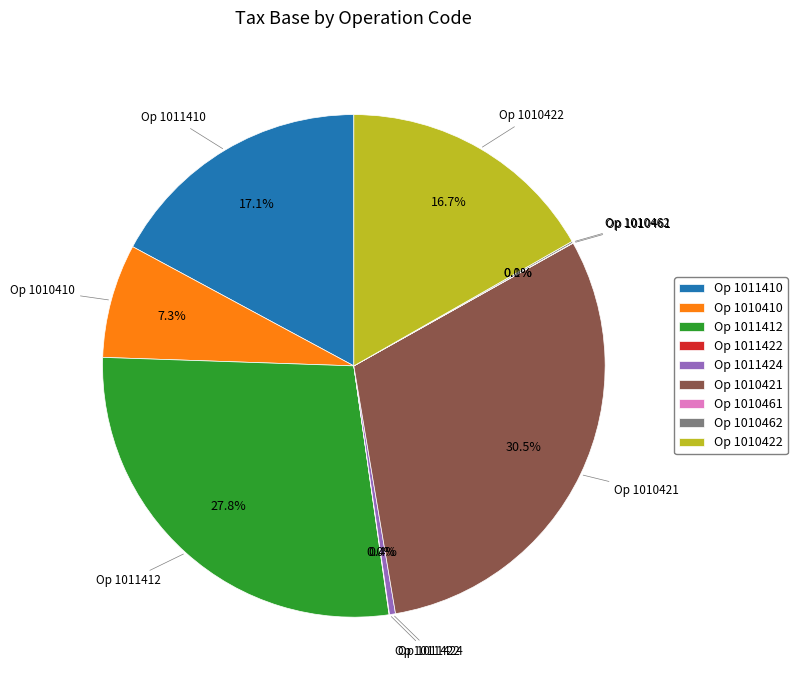

Does any single category account for the majority?

No